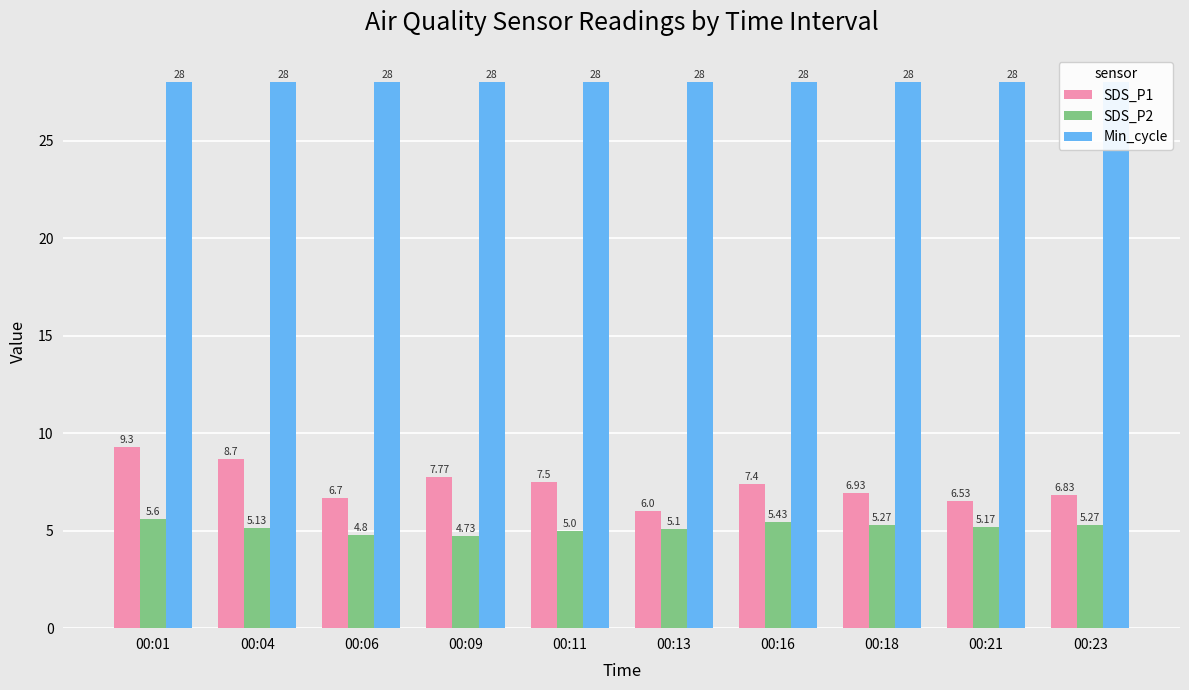

What is the maximum value for SDS_P2?

5.6